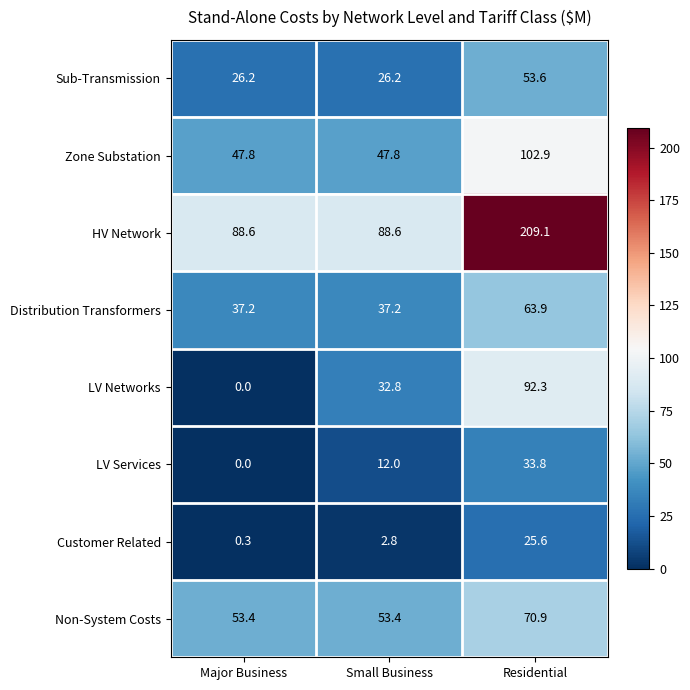

At which label does LV Services reach its minimum?

Major Business